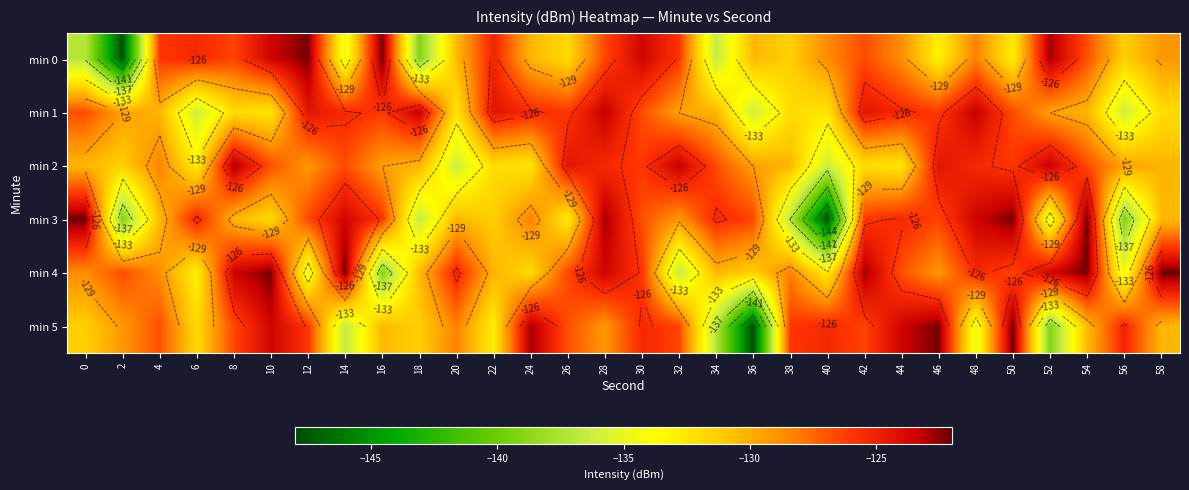

What is the sum of all min 1 values?

-3857.9